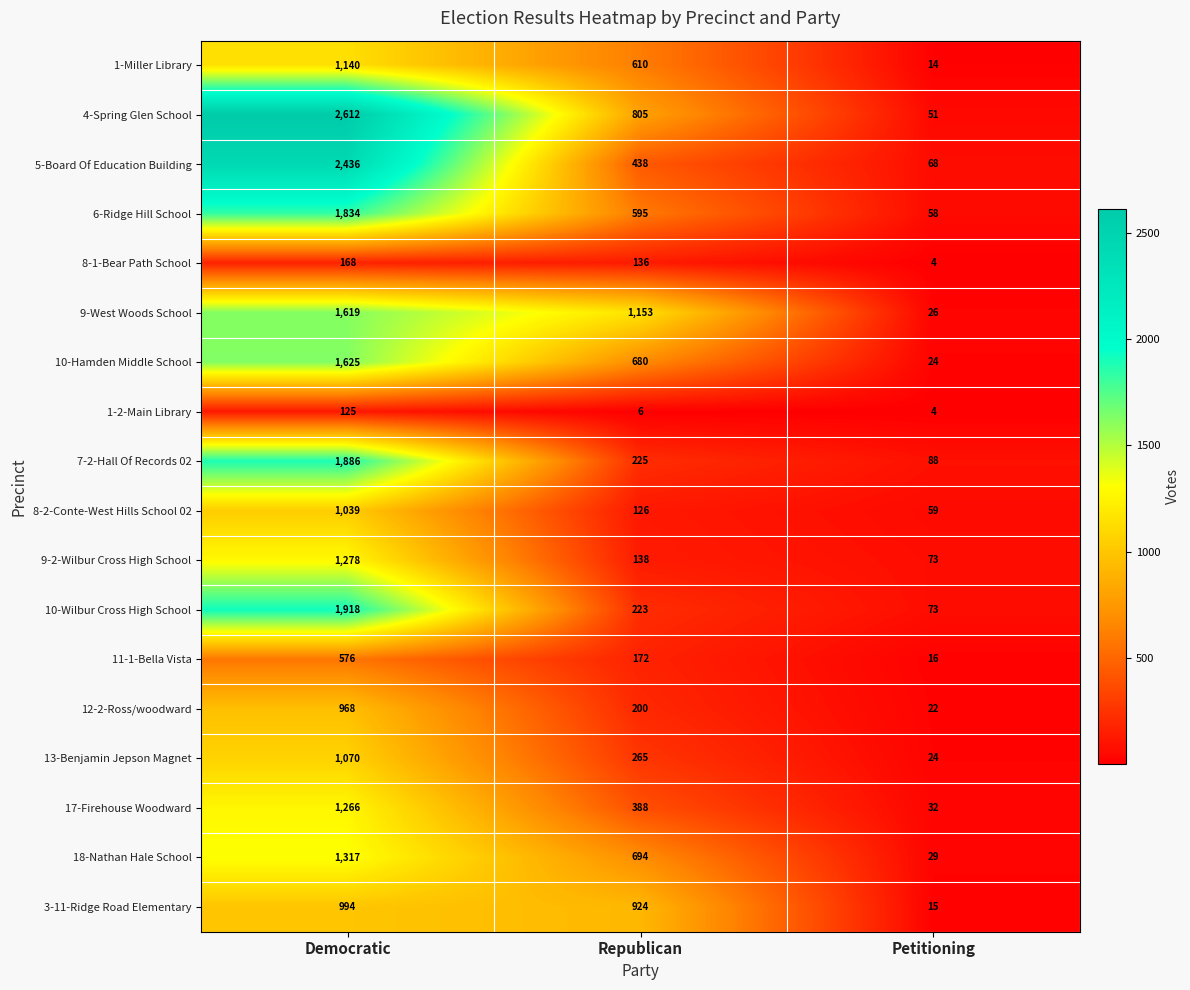

What is the lowest value of the 8-2-Conte-West Hills School 02 series?

59